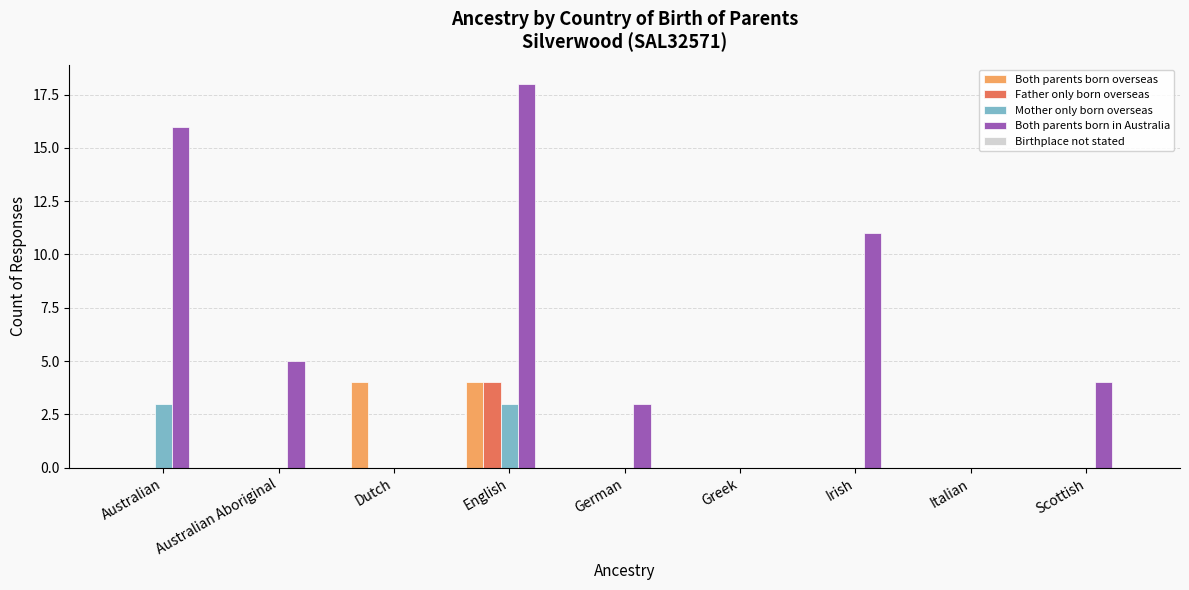

What is the maximum value shown in the chart?

18